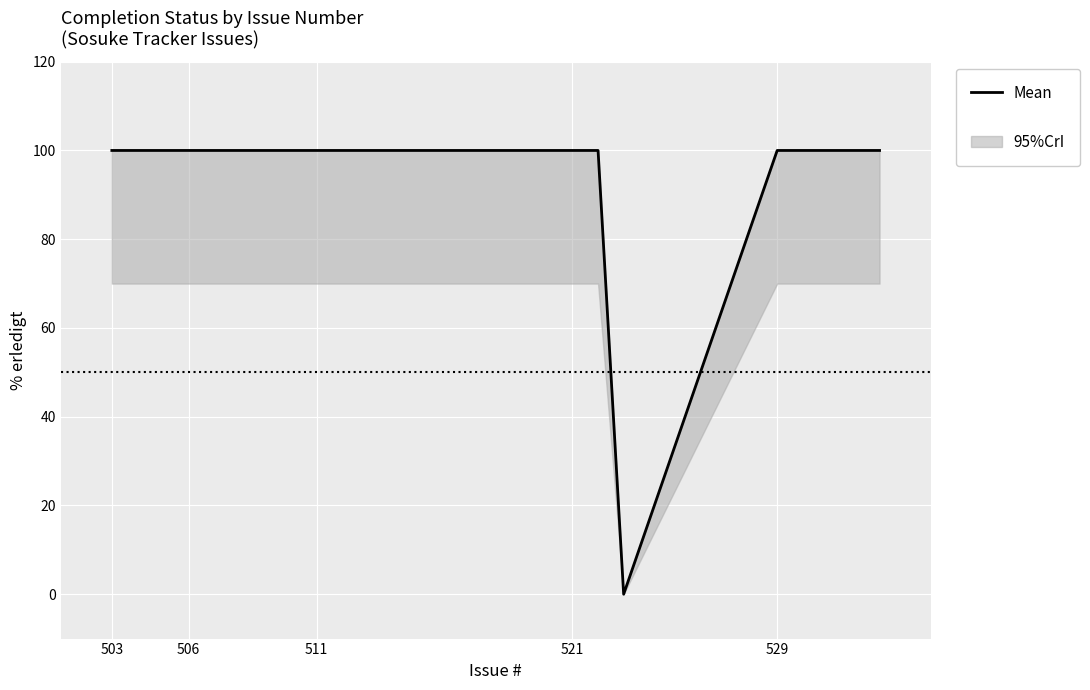

The chart shows a value of 100 at 503. True or false?

True